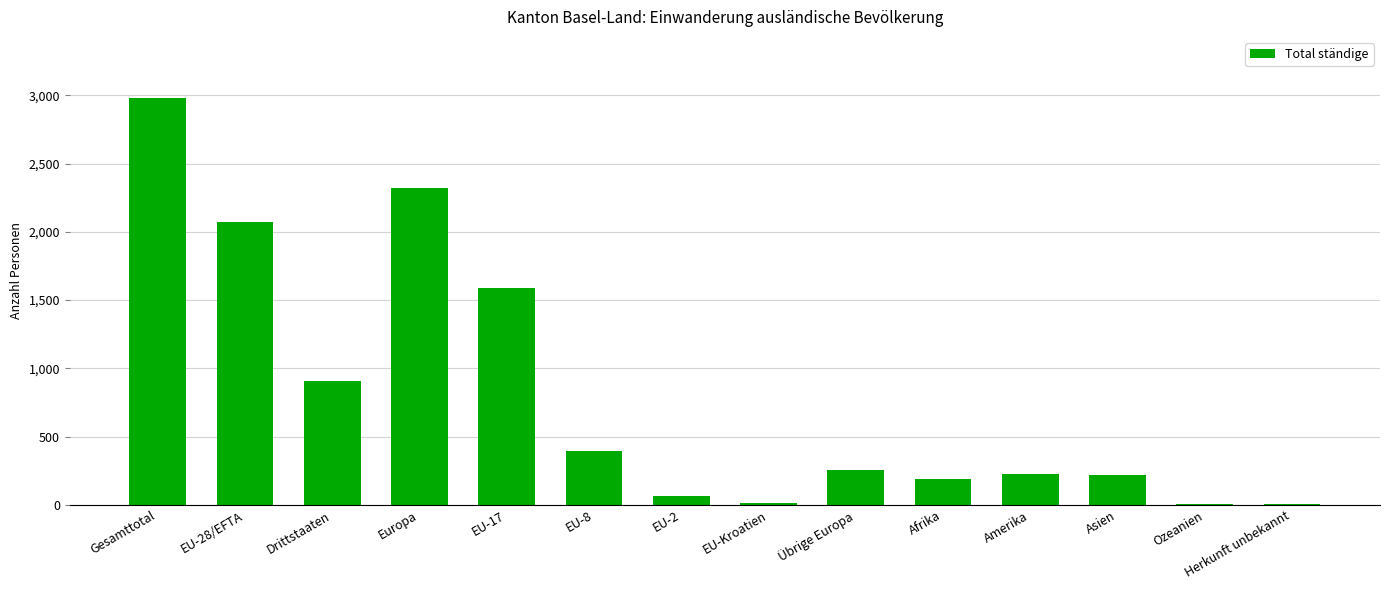

Count the number of categories in the chart.

14